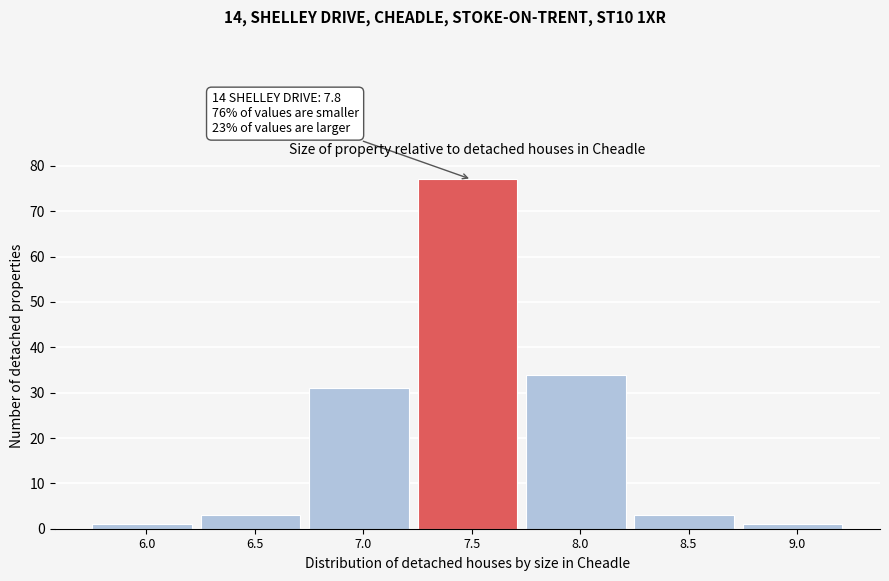

Reading left to right, transcribe all the data shown in this chart.

1	3	31	77	34	3	1